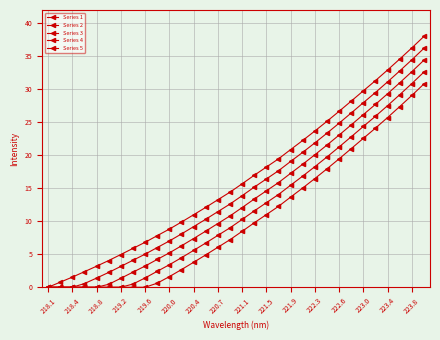

Count the number of data series in this chart.

5